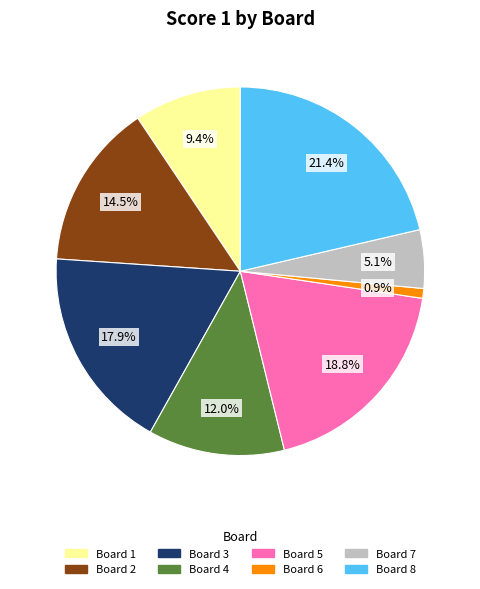

Is there a majority slice in this chart?

No